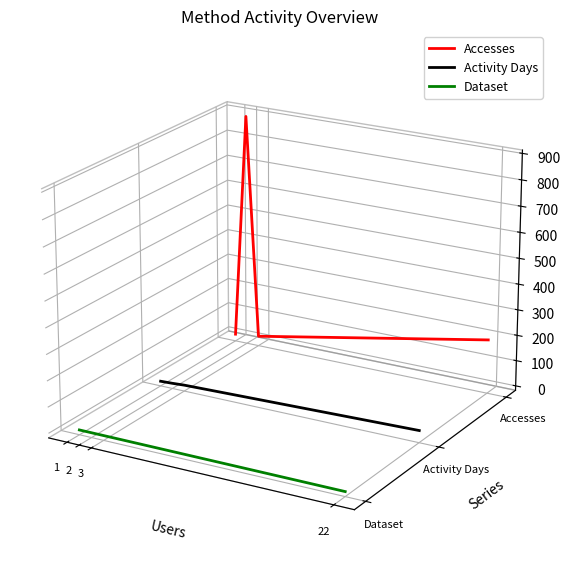

True or false: Activity Days has a value of -0.0 at 3.

True